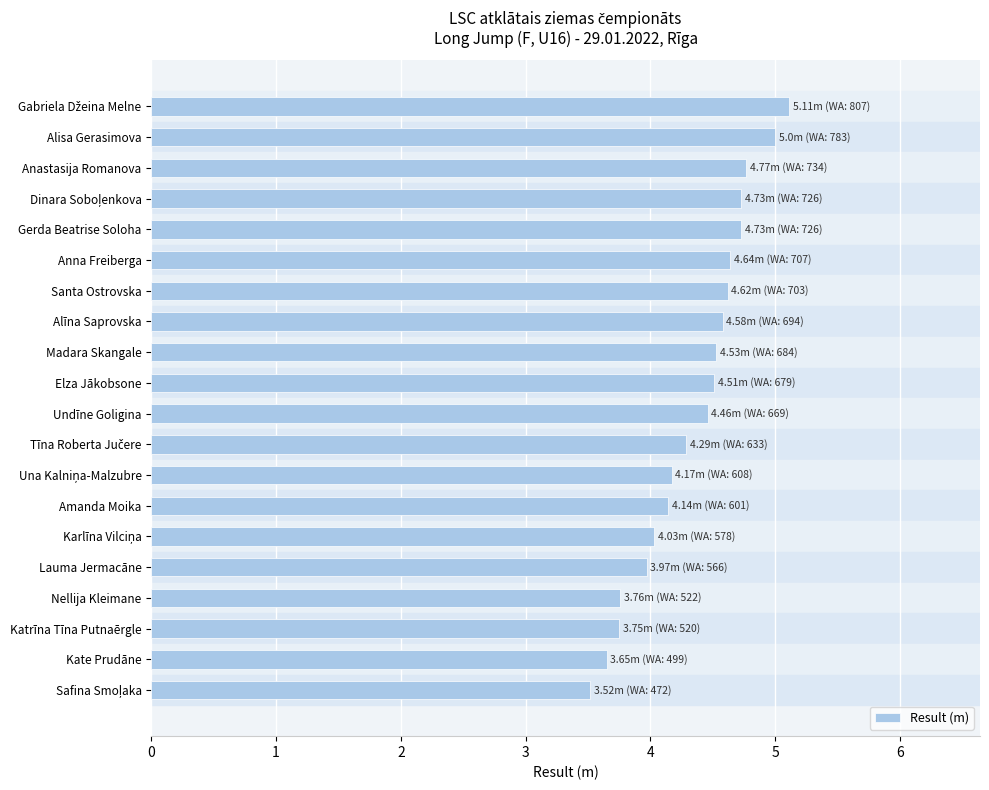

How many categories are shown in the chart?

20